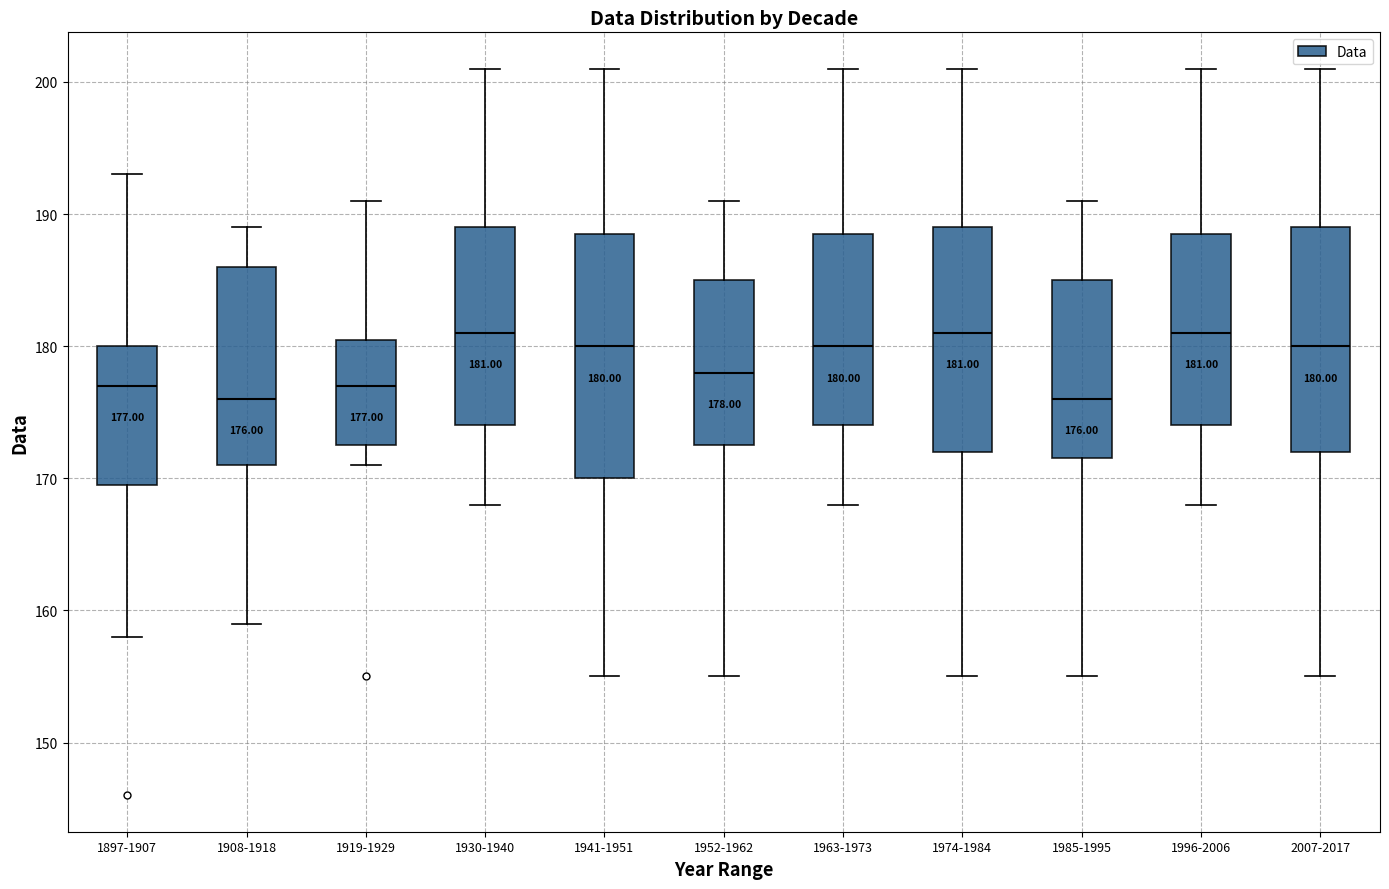

Comparing the boxes themselves (not the whiskers), which one is the tallest?

1941-1951